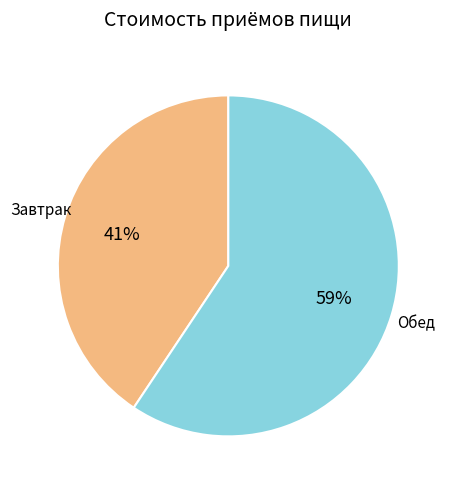

To the nearest percent, what is the average slice percentage?

50%